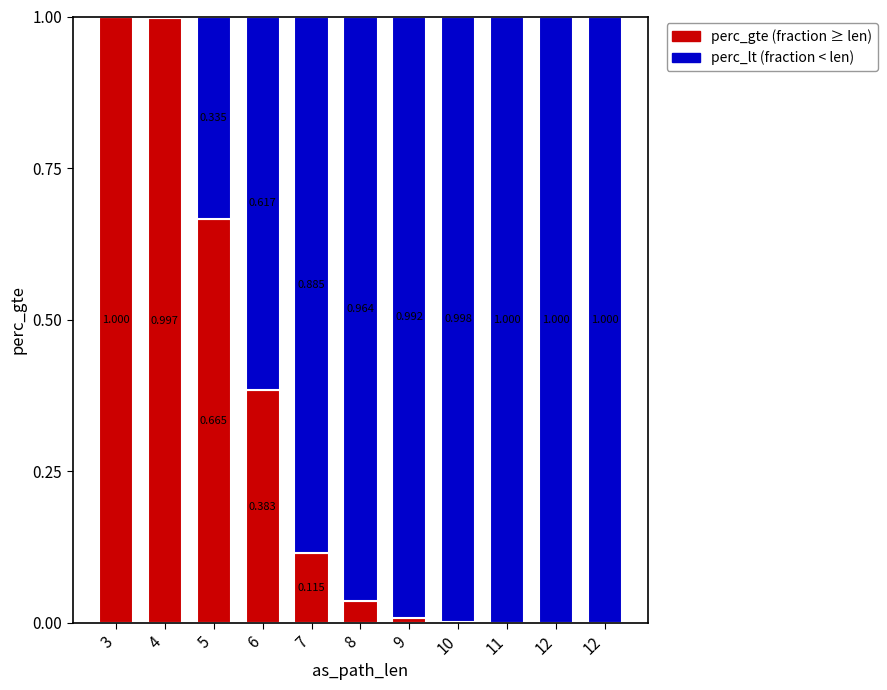

Count the number of data series in this chart.

2